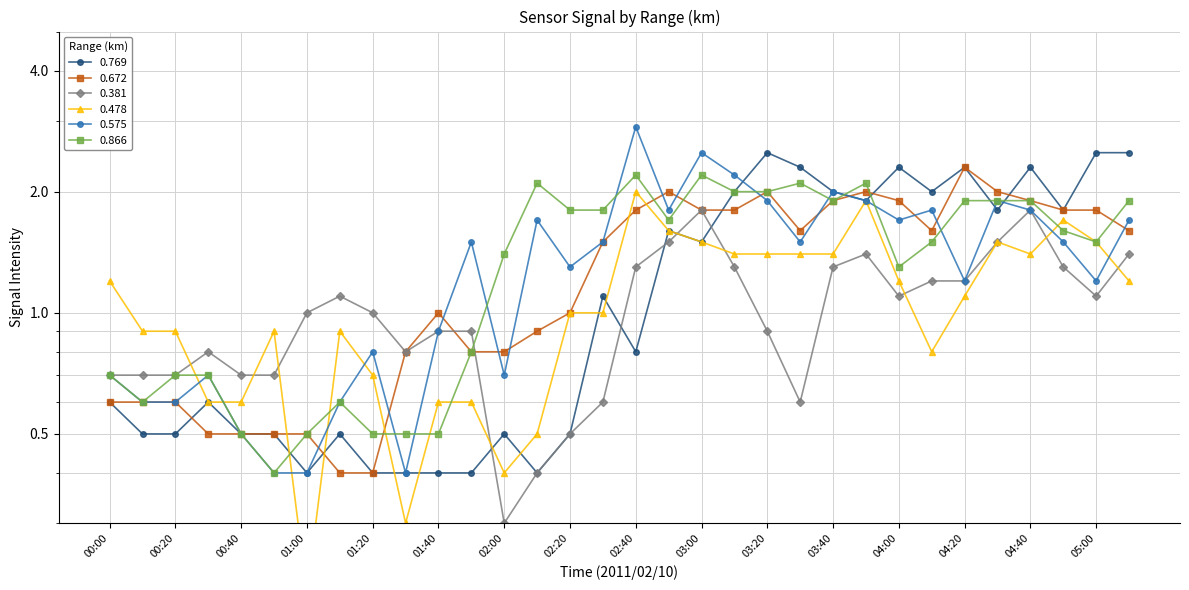

What is the total value across all series at 00:50?

3.4